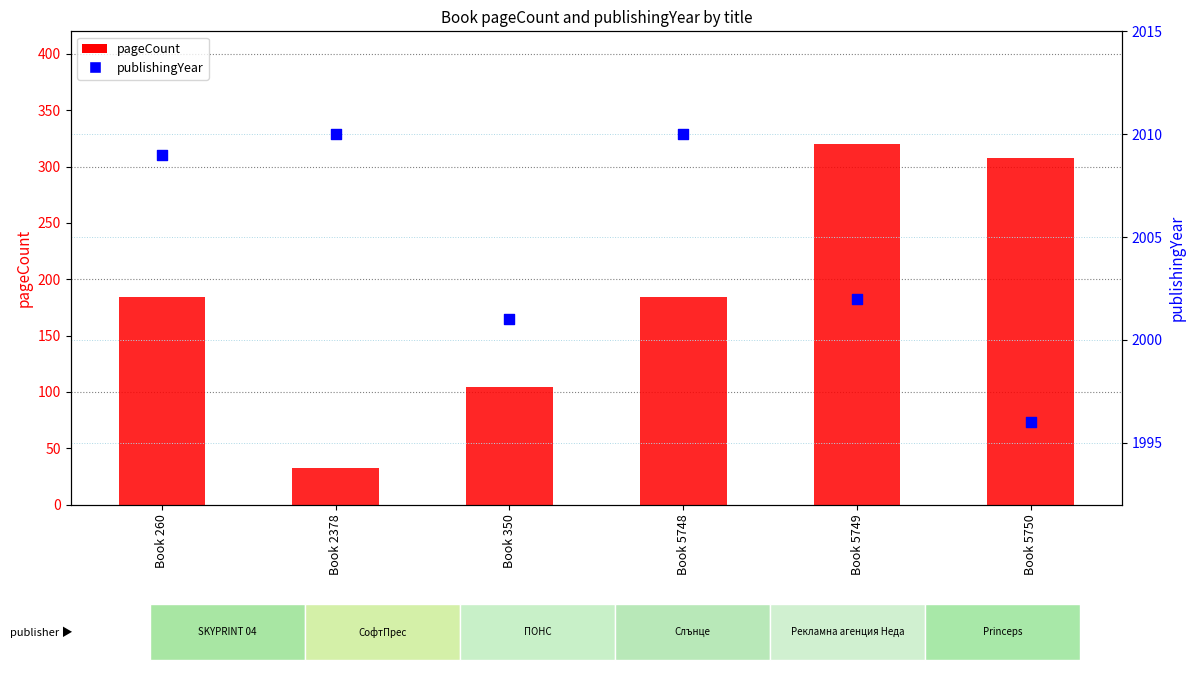

Which series reaches the minimum Y coordinate?

pageCount